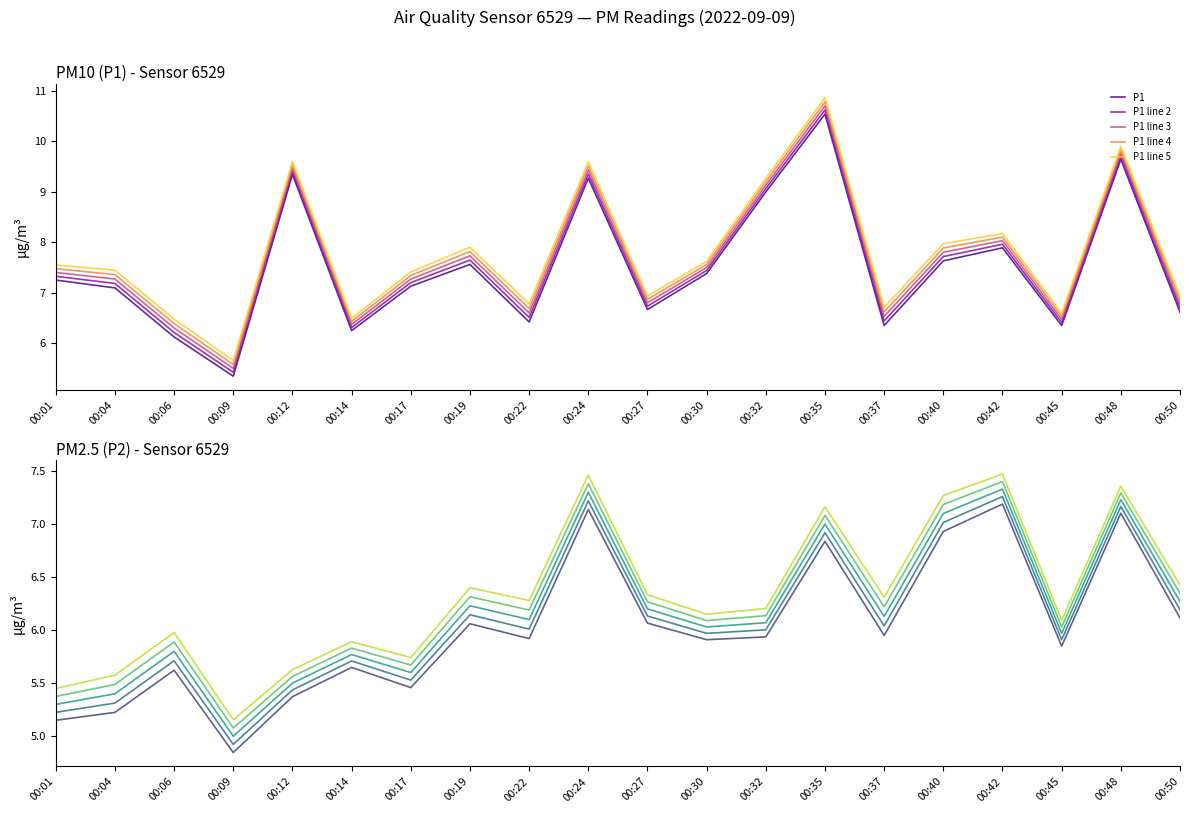

True or false: P1 line 4 and P1 line 3 cross at least once.

False